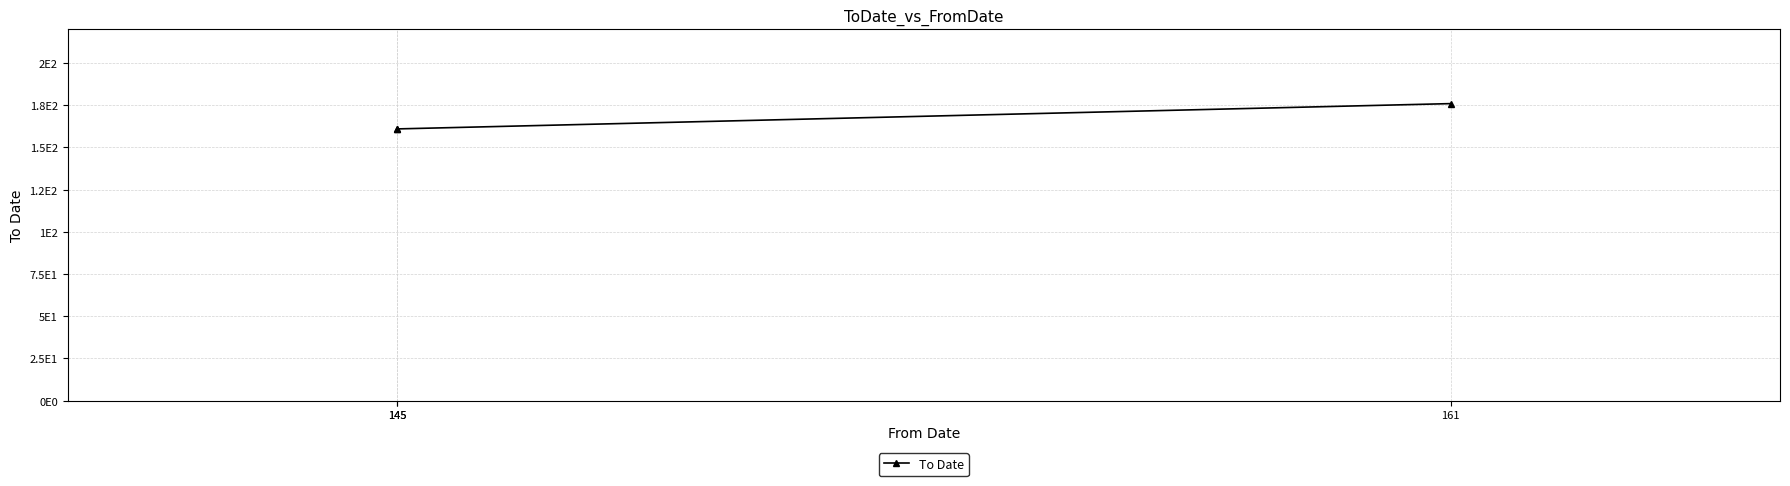

What is the change in value from 145 to 161?

+15